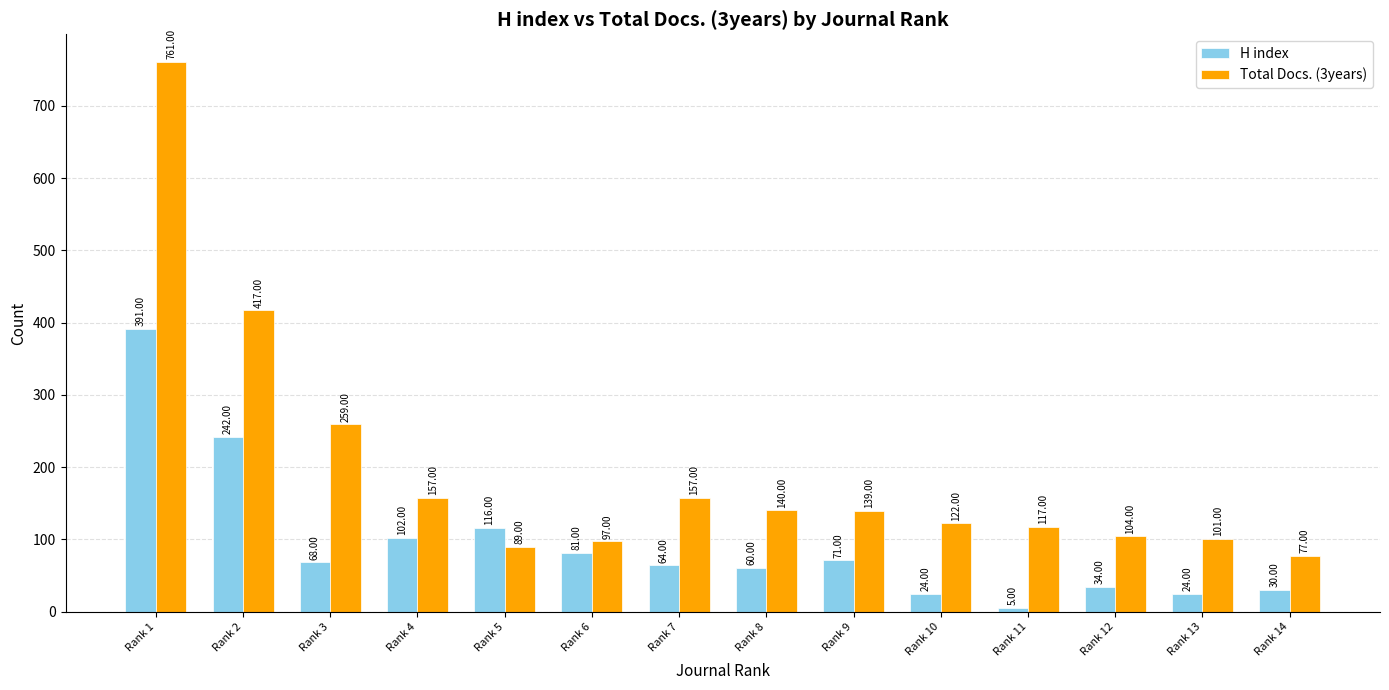

Rank the series by their average value, from highest to lowest.

Total Docs. (3years), H index